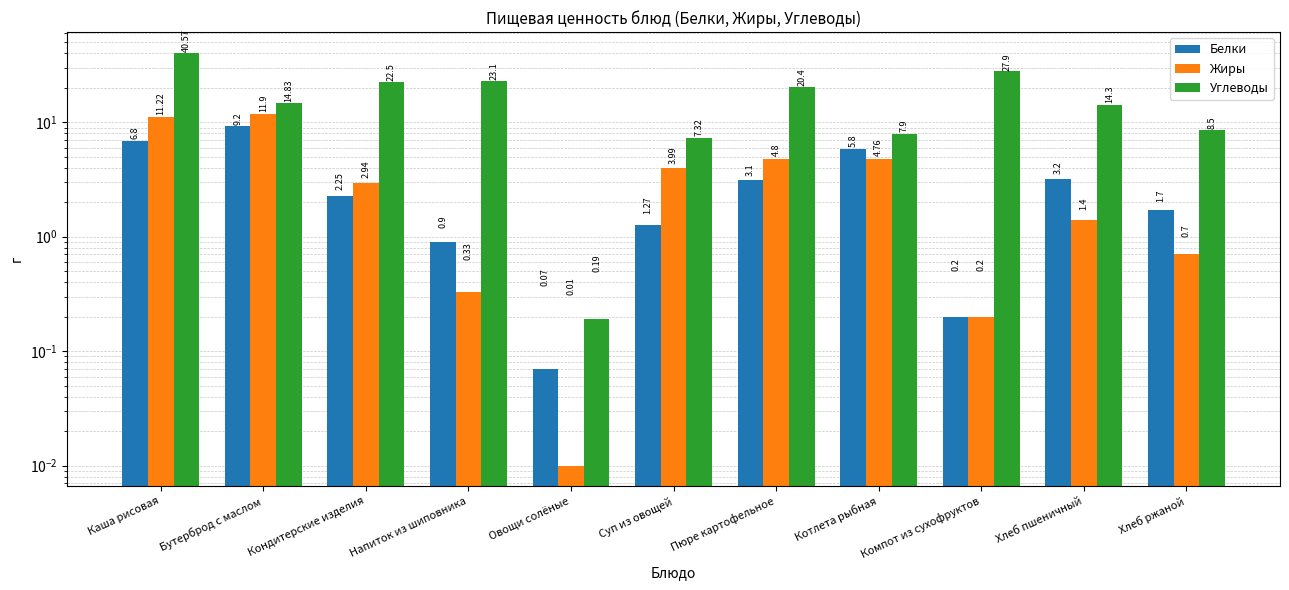

What is the total value across all series at Кондитерские изделия?

27.7